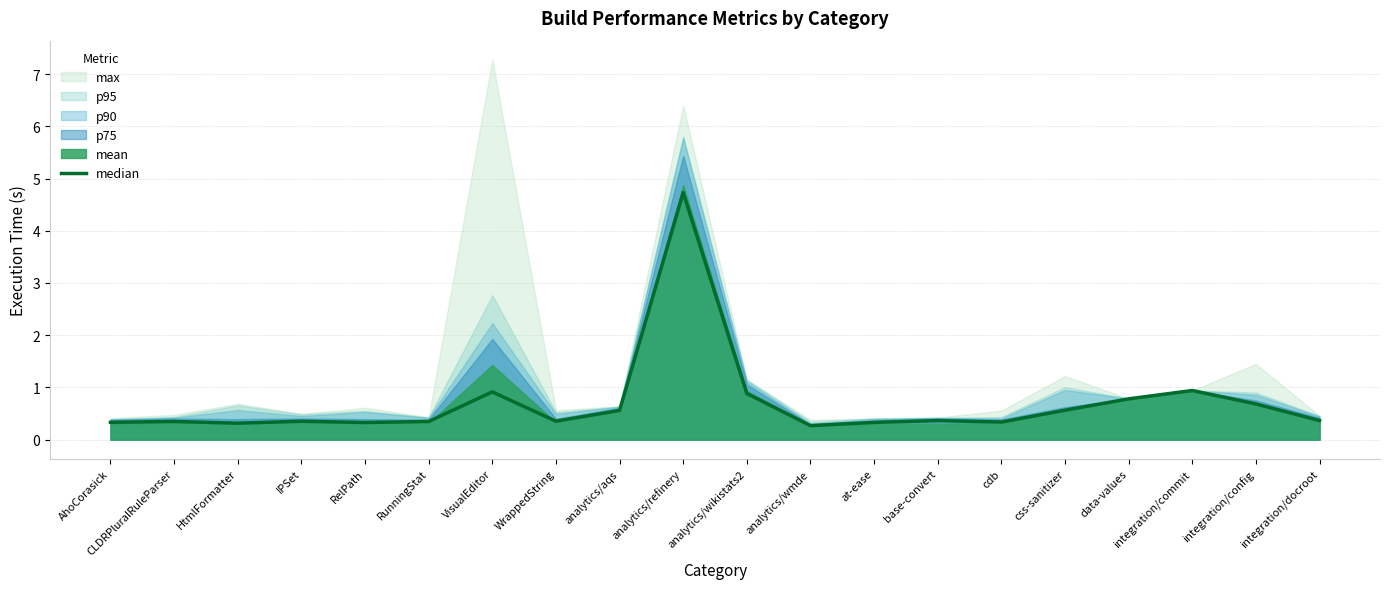

Reading right to left, list all the values displayed in this chart.

0.4	0.7	0.9	0.8	0.6	0.3	0.4	0.3	0.3	0.9	4.7	0.6	0.4	0.9	0.3	0.3	0.4	0.3	0.3	0.3